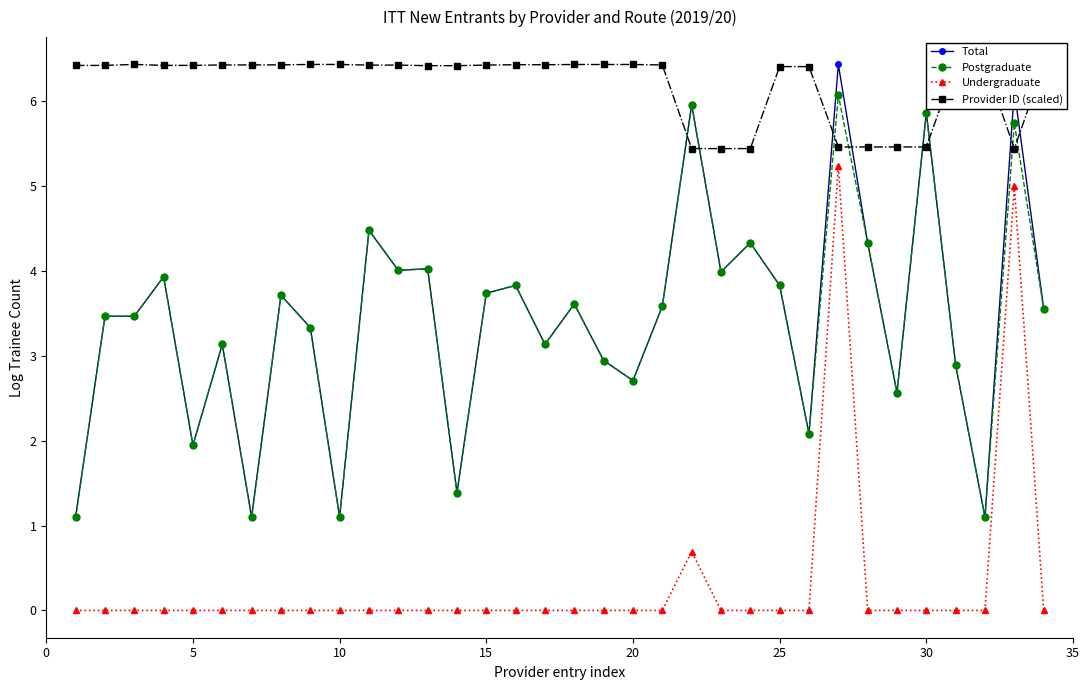

Which series has the largest total across all categories?

Provider ID (scaled)